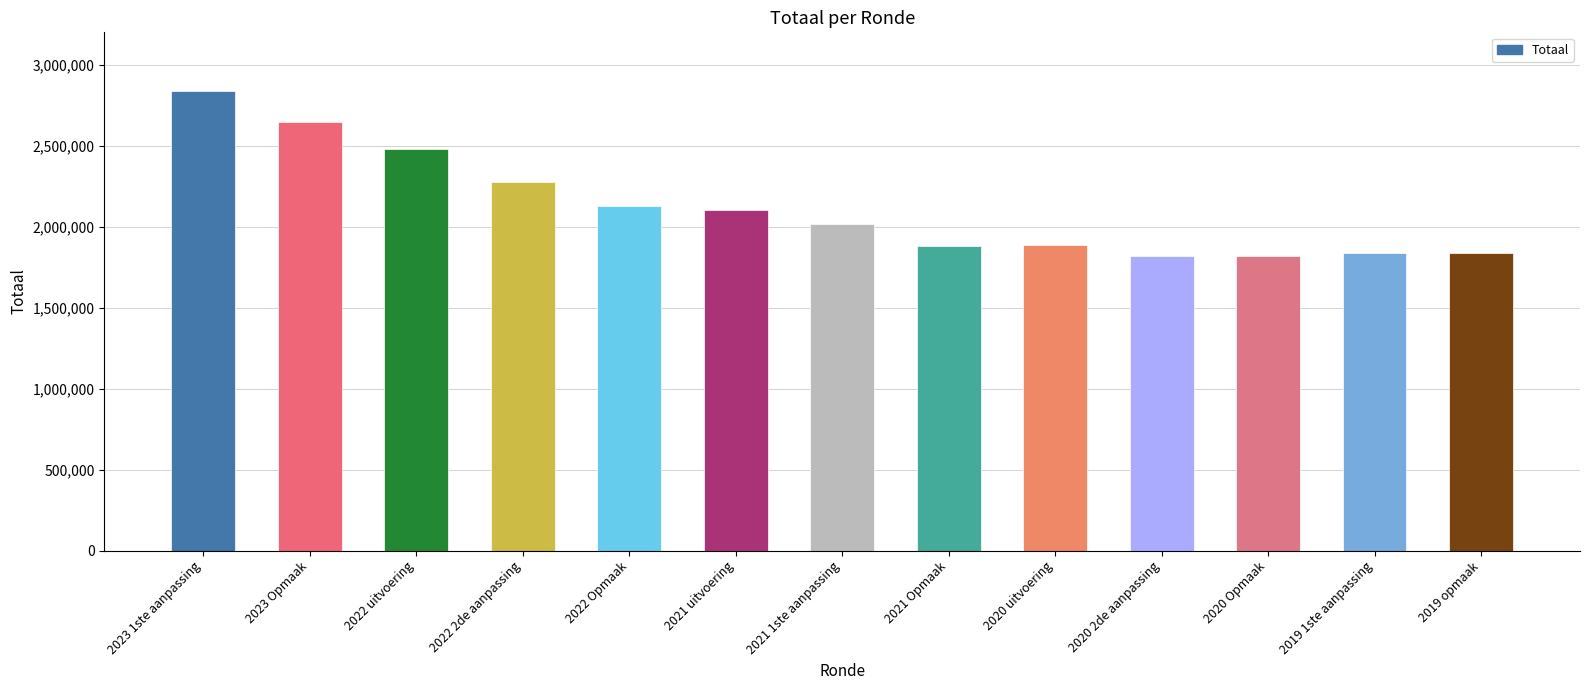

What position from the right is 2021 uitvoering?

8